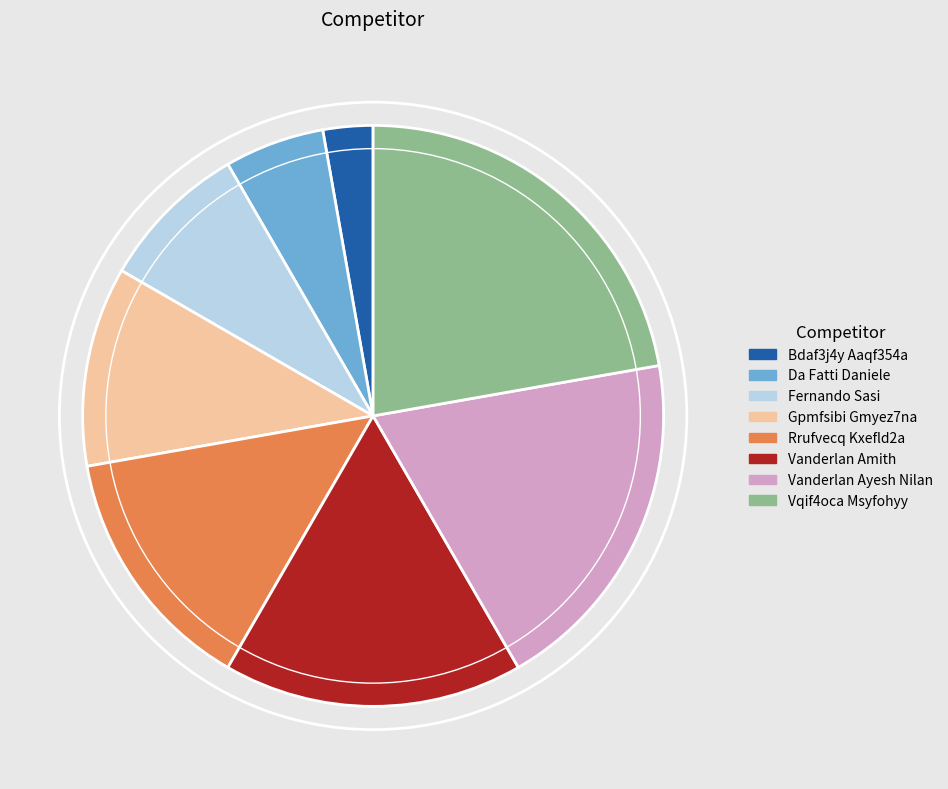

How many slices are in this pie chart?

8